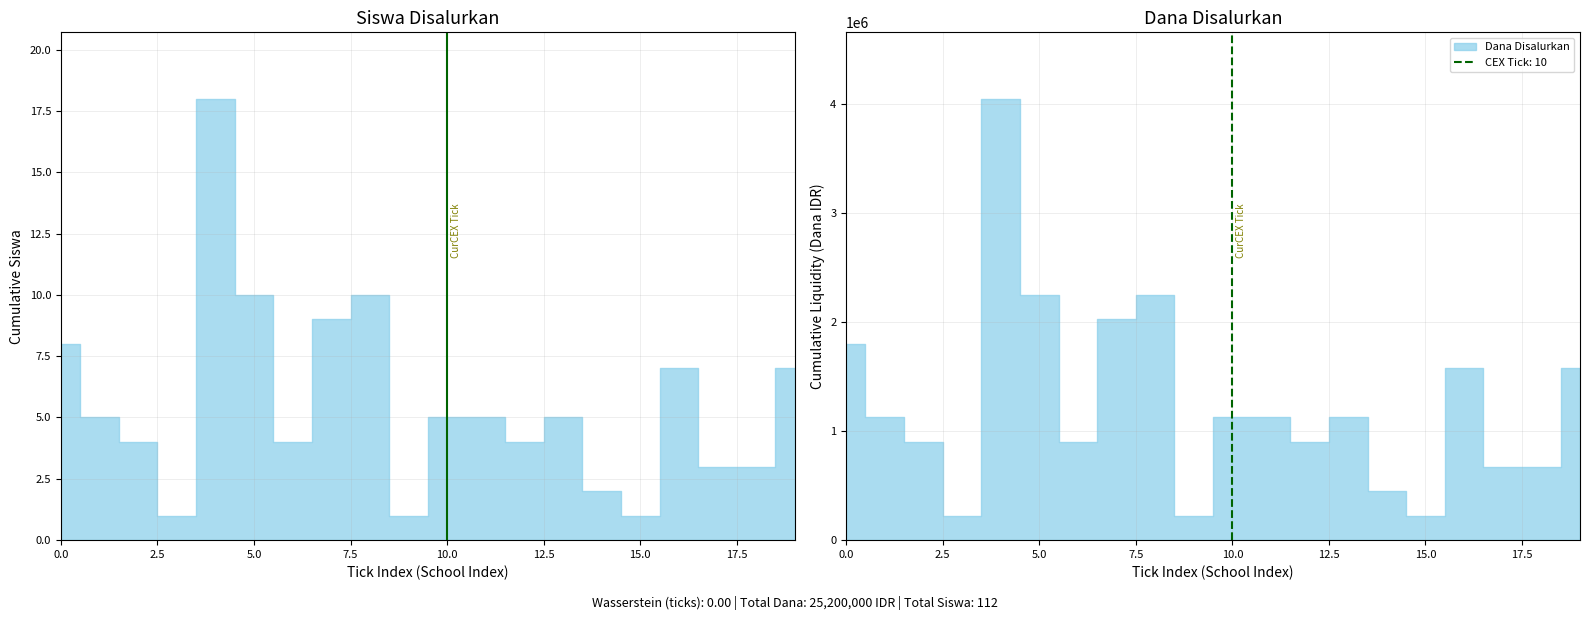

The chart shows a value of 0 at 2.5. True or false?

False